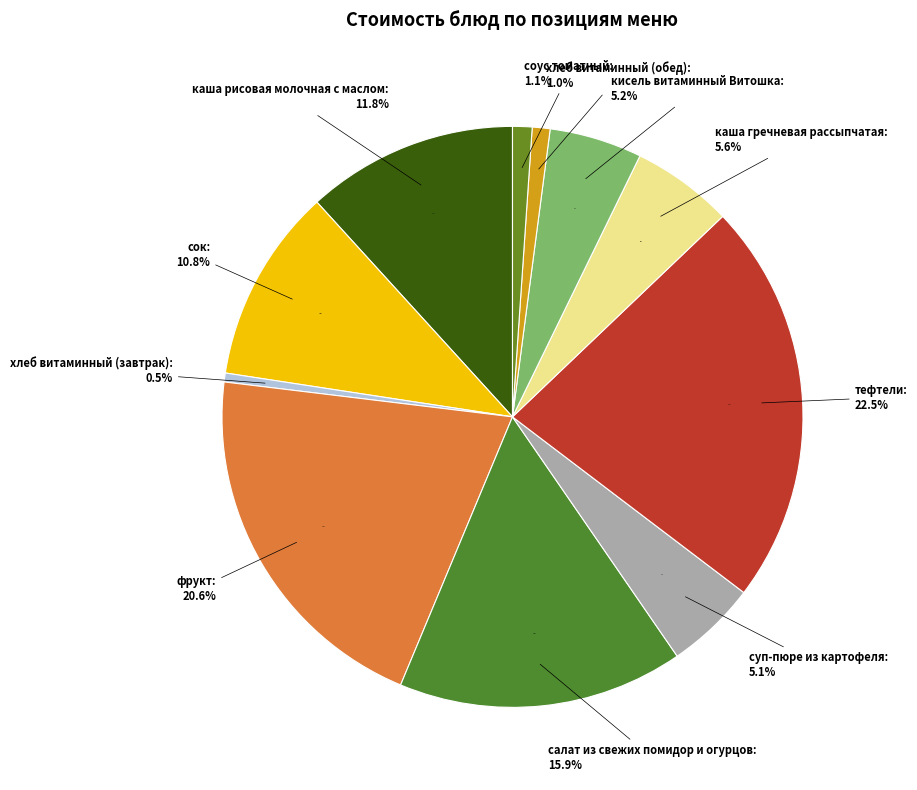

Which slice is the smallest?

хлеб витаминный (завтрак)